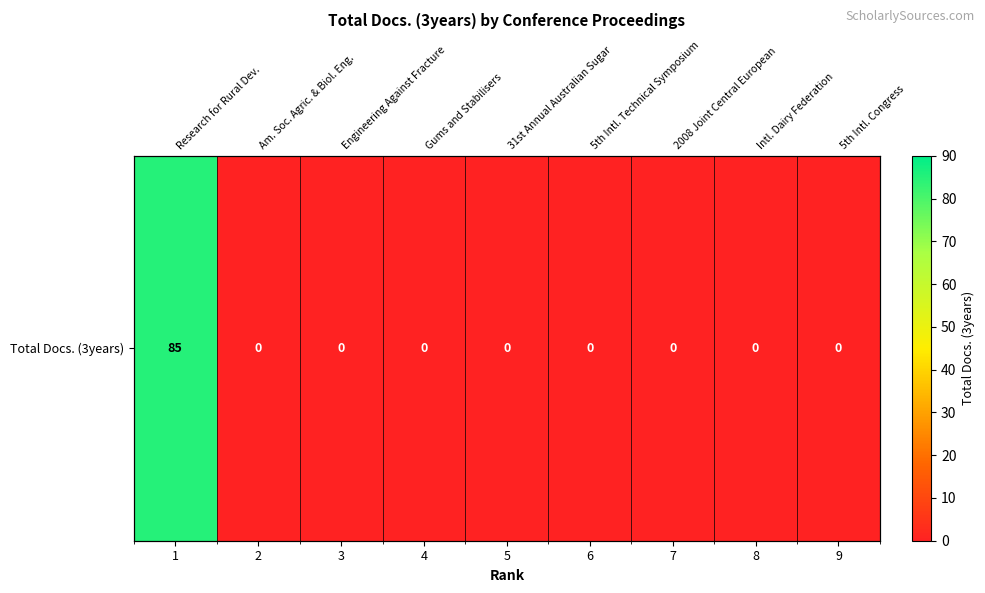

Reading left to right, what are all the values shown in this chart?

1=85	2=0	3=0	4=0	5=0	6=0	7=0	8=0	9=0